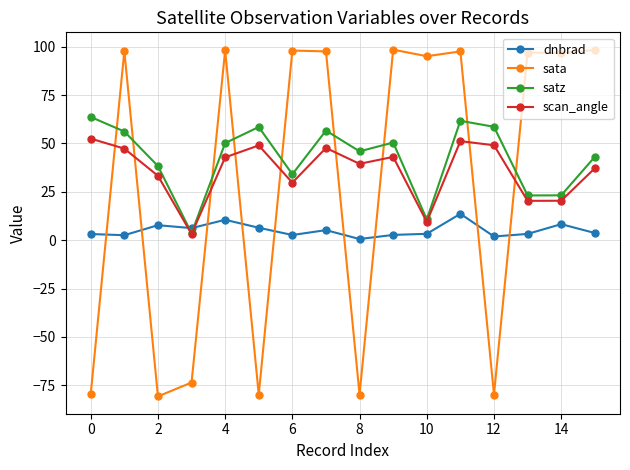

How many interior local peaks does the satz series have?

4